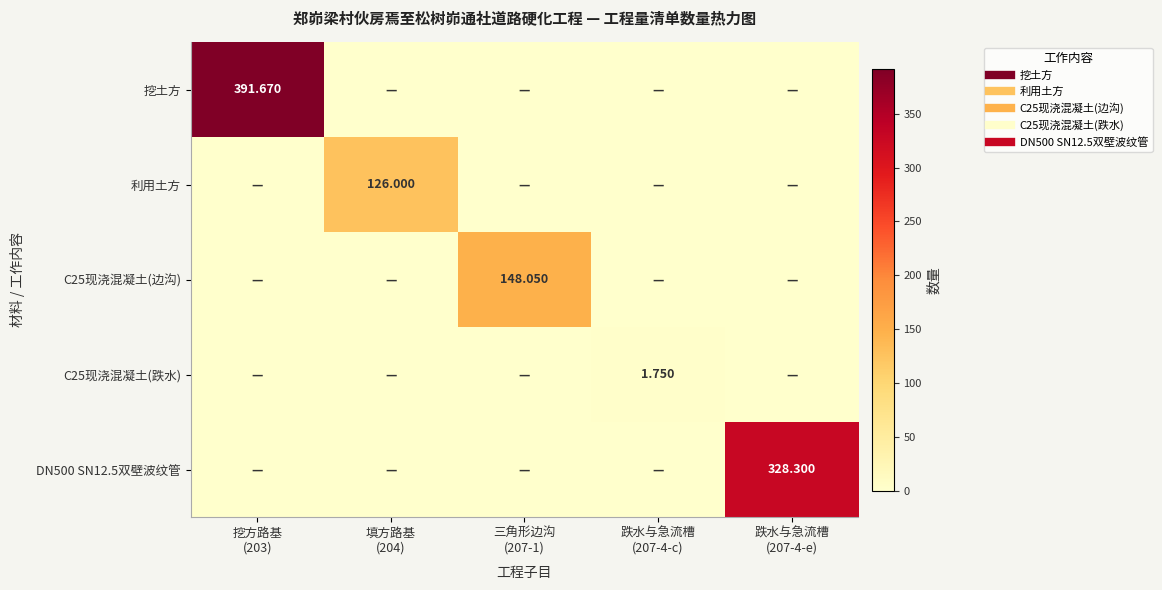

What is the sum of all C25现浇混凝土(边沟) values?

148.1